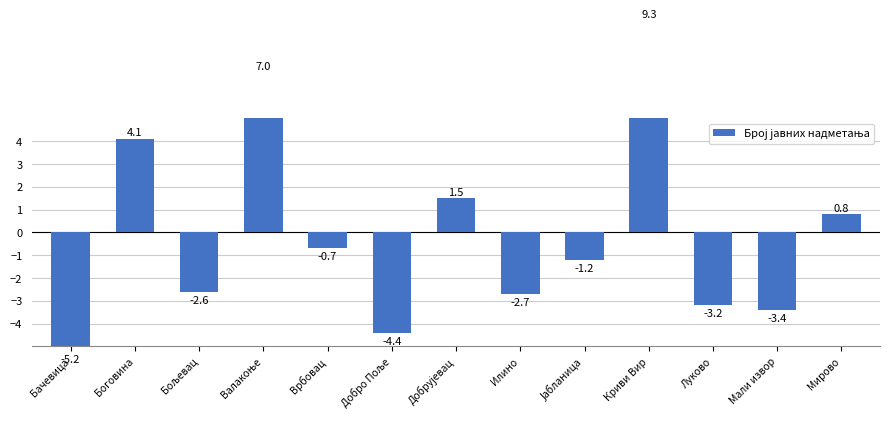

Reading left to right, extract all data points from this chart.

-5.2	4.1	-2.6	7.0	-0.7	-4.4	1.5	-2.7	-1.2	9.3	-3.2	-3.4	0.8